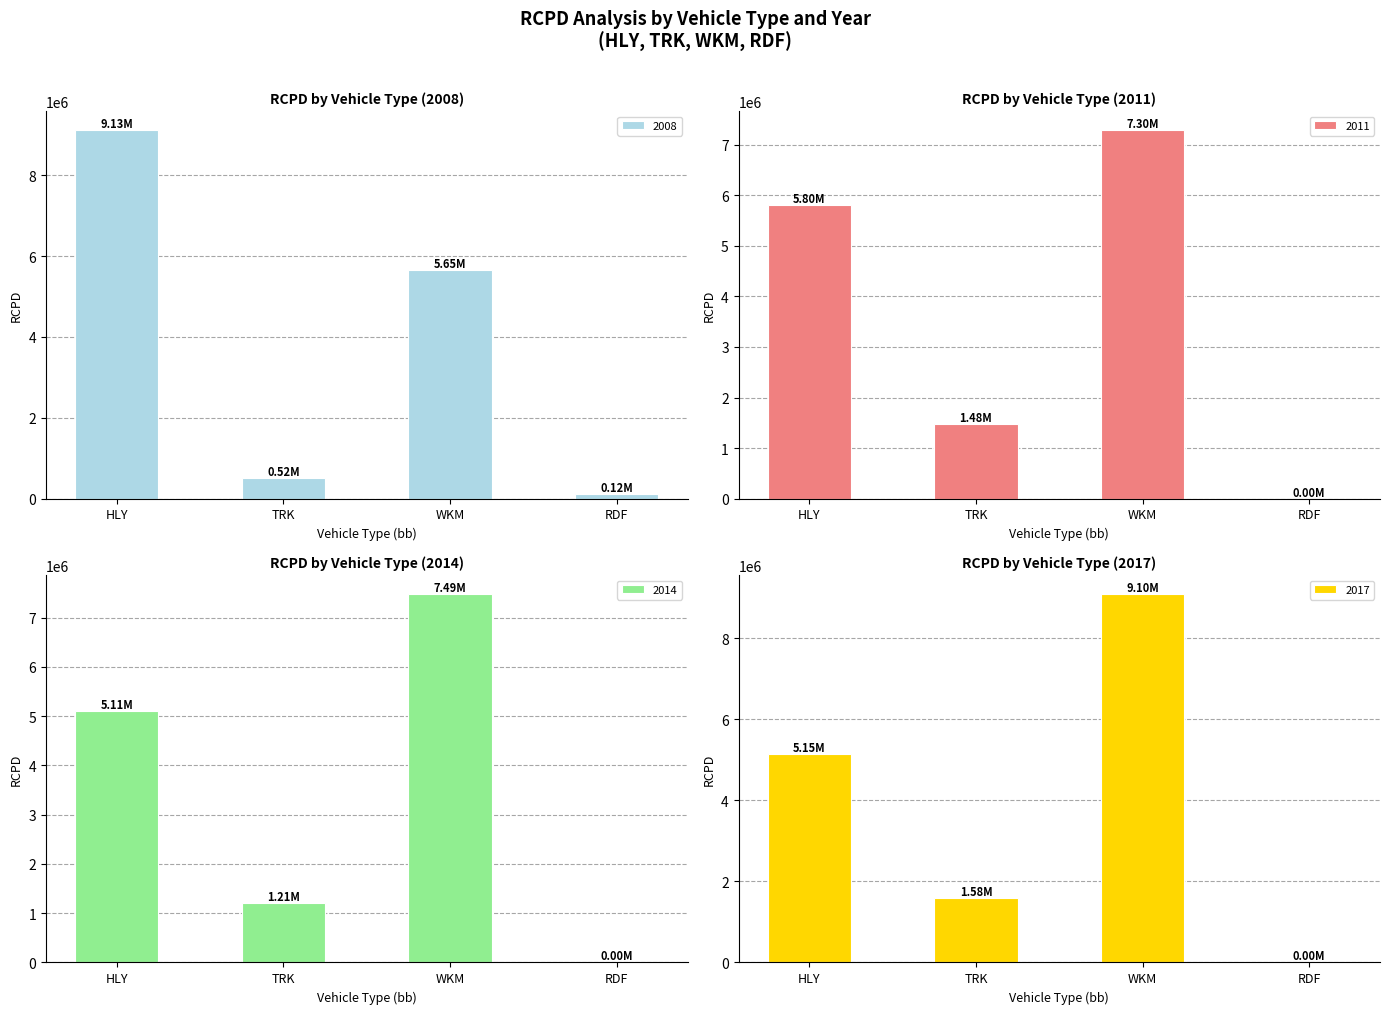

What is the minimum value shown in the chart?

524.9